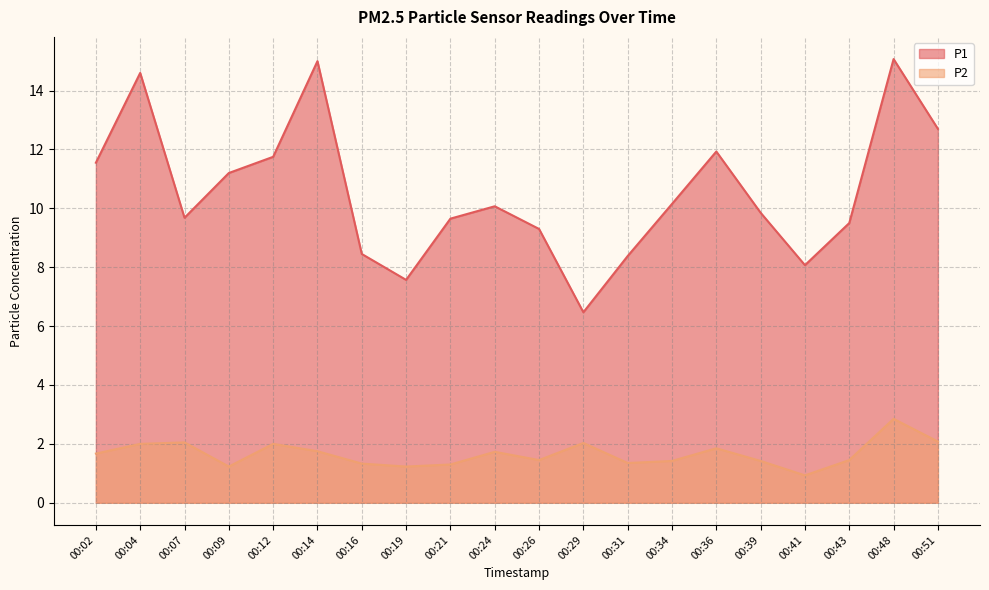

Reading right to left, transcribe all the data shown in this chart.

P1: 00:51=12.7	00:48=15.1	00:43=9.5	00:41=8.1	00:39=9.8	00:36=11.9	00:34=10.2	00:31=8.4	00:29=6.5	00:26=9.3	00:24=10.1	00:21=9.7	00:19=7.6	00:16=8.4	00:14=15.0	00:12=11.8	00:09=11.2	00:07=9.7	00:04=14.6	00:02=11.6
P2: 00:51=2.1	00:48=2.9	00:43=1.4	00:41=0.9	00:39=1.4	00:36=1.9	00:34=1.4	00:31=1.4	00:29=2.0	00:26=1.4	00:24=1.7	00:21=1.3	00:19=1.2	00:16=1.3	00:14=1.8	00:12=2.0	00:09=1.2	00:07=2.0	00:04=2.0	00:02=1.7